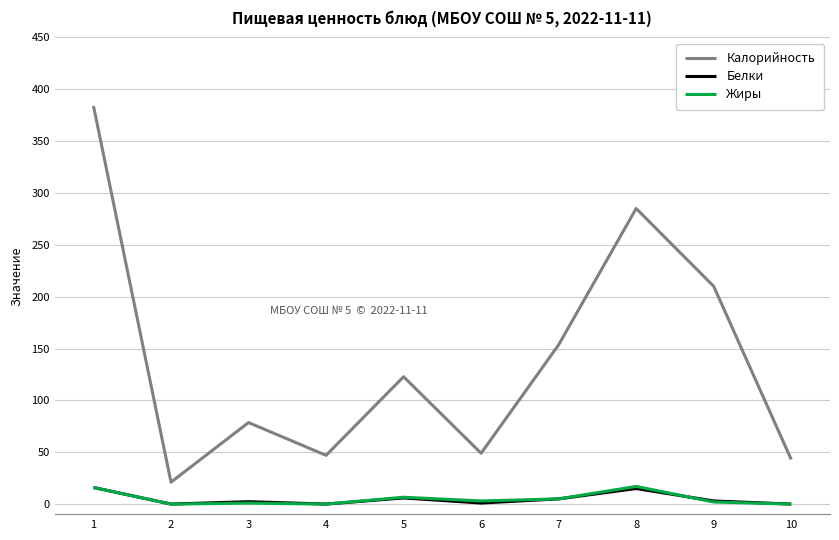

What is the difference between the Калорийность values at 5 and 3?

44.2